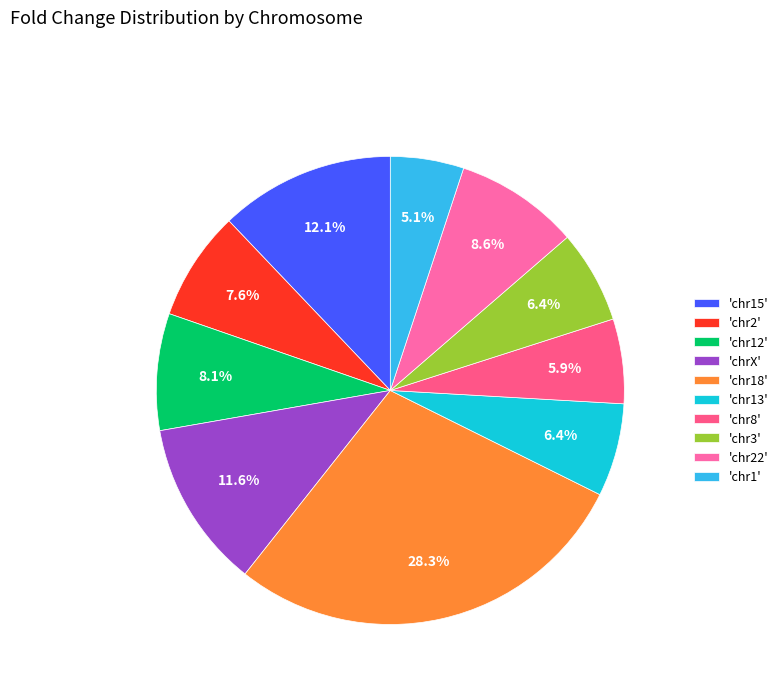

Is there any slice that represents more than half of the pie?

No